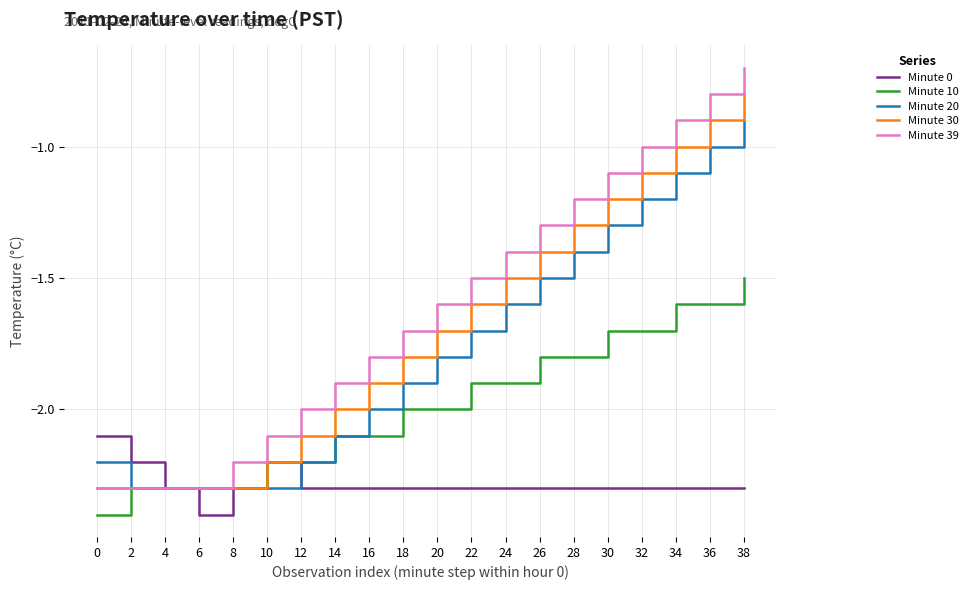

What are all the series names shown in the legend?

Minute 0, Minute 10, Minute 20, Minute 30, Minute 39